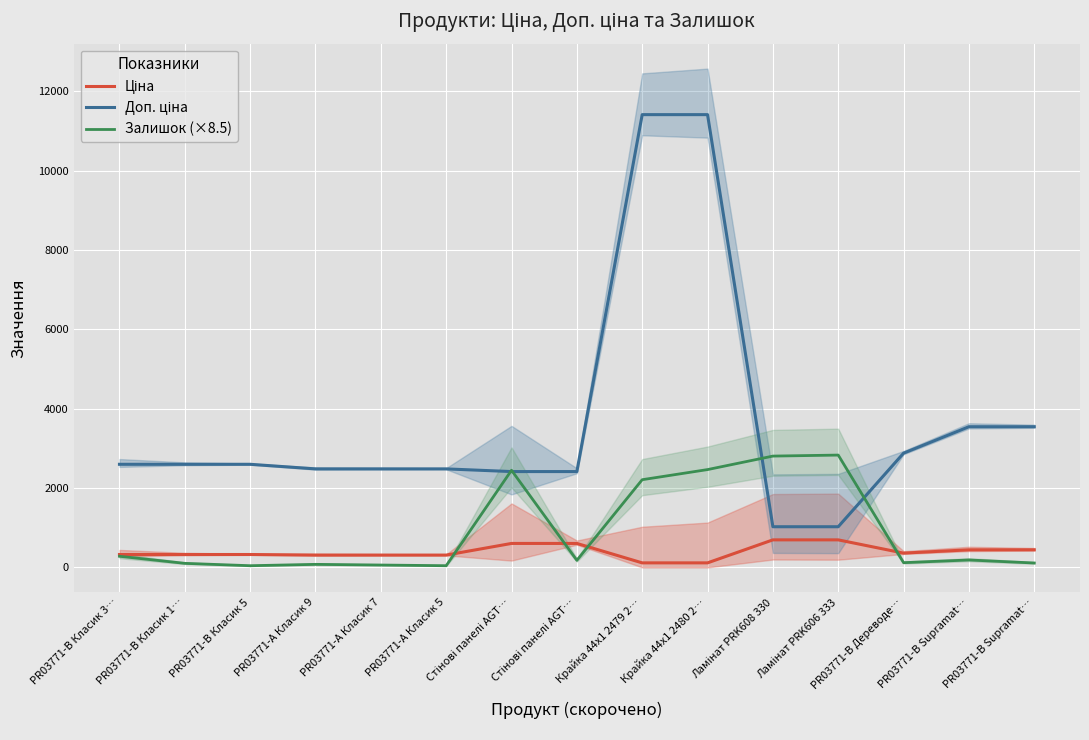

What is the highest value of the Доп. ціна series?

11410.0